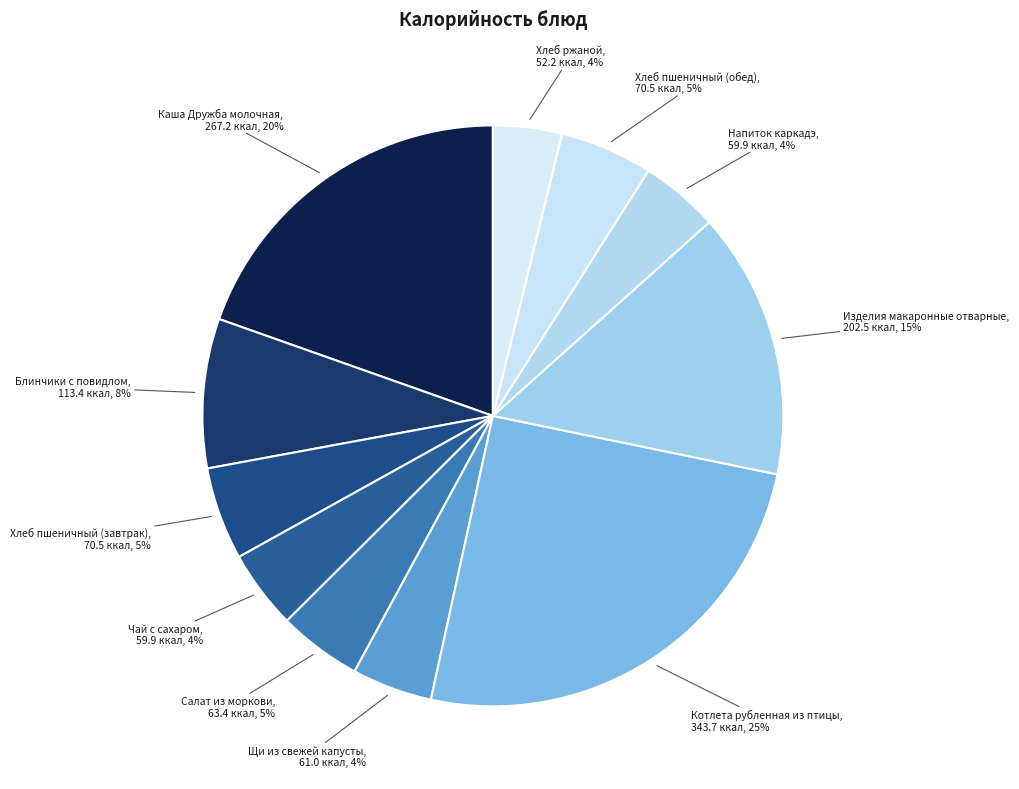

What percentage is the Чай с сахаром slice, to the nearest percent?

4%